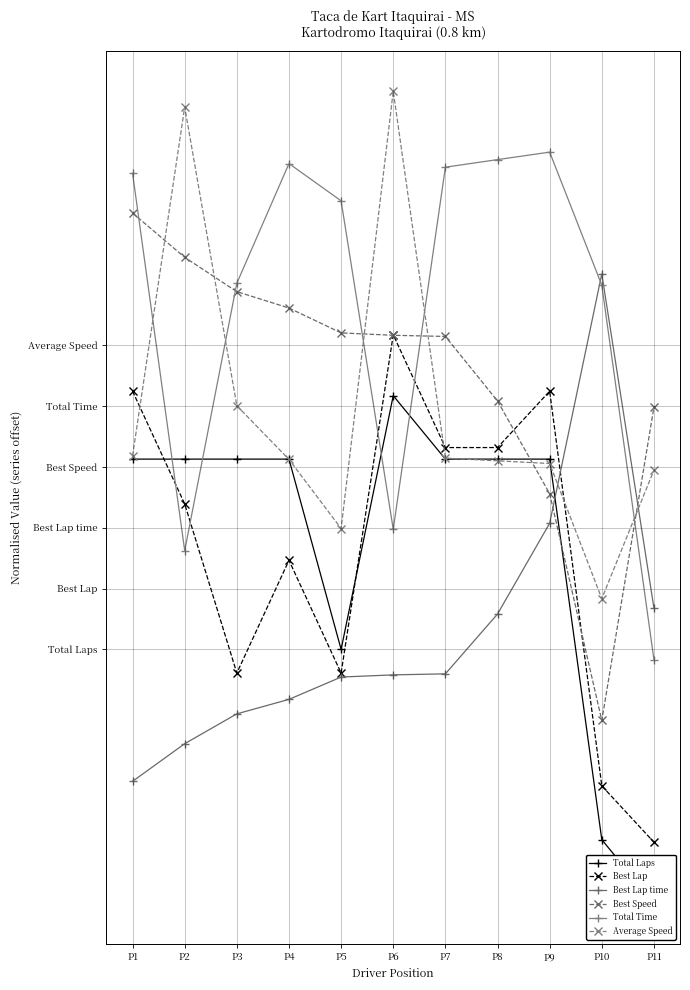

Which series has the largest total across all categories?

Total Time